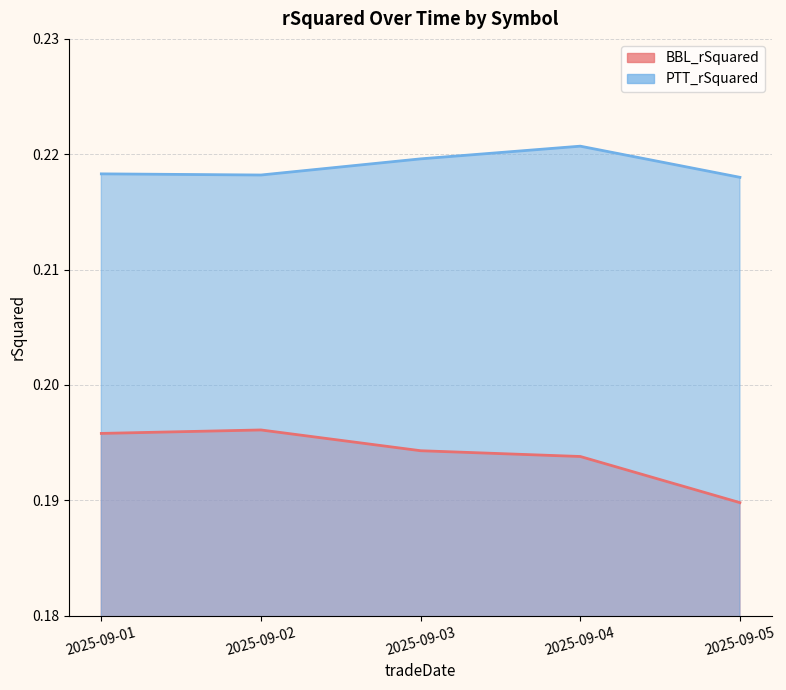

True or false: PTT_rSquared and BBL_rSquared intersect in this chart.

False